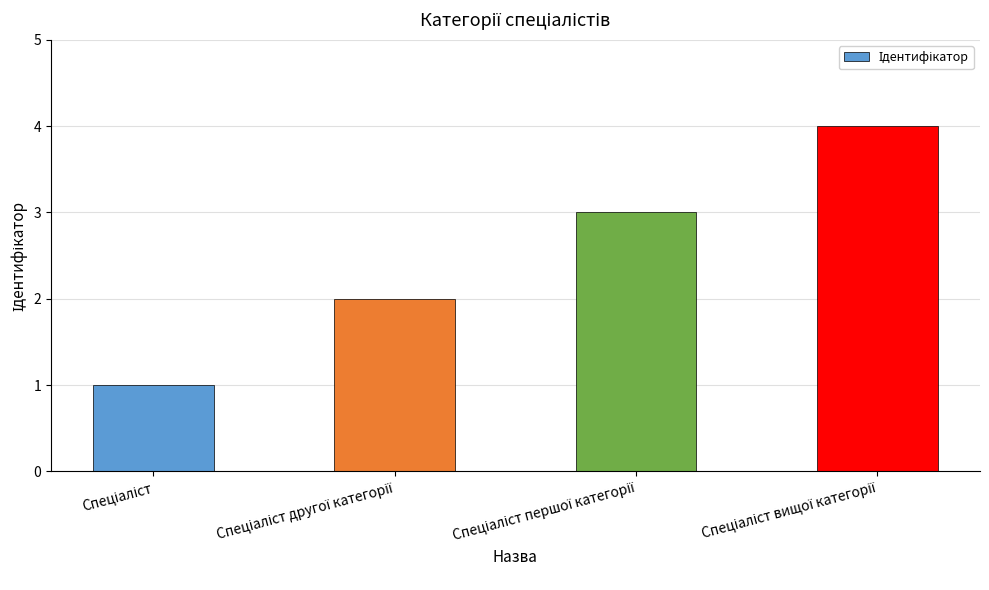

Are the bars horizontal?

No